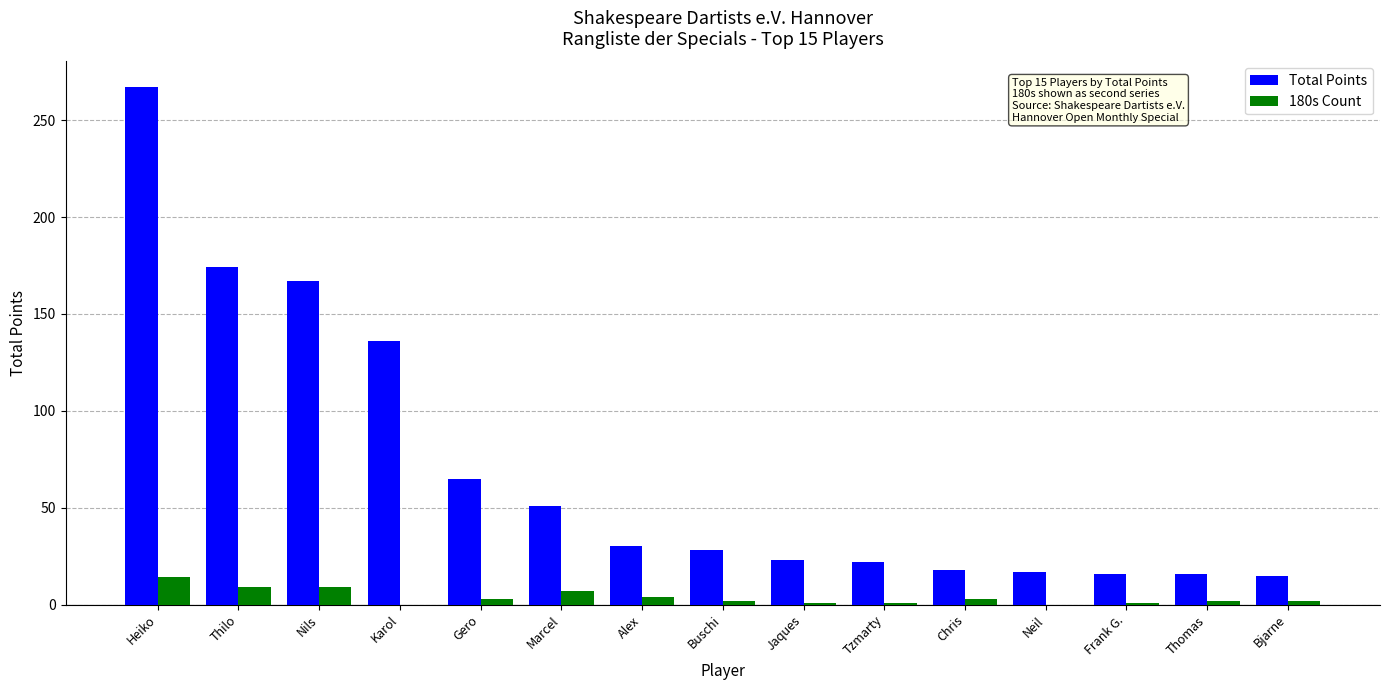

What is the difference between the Total Points values at Thomas and Karol?

120